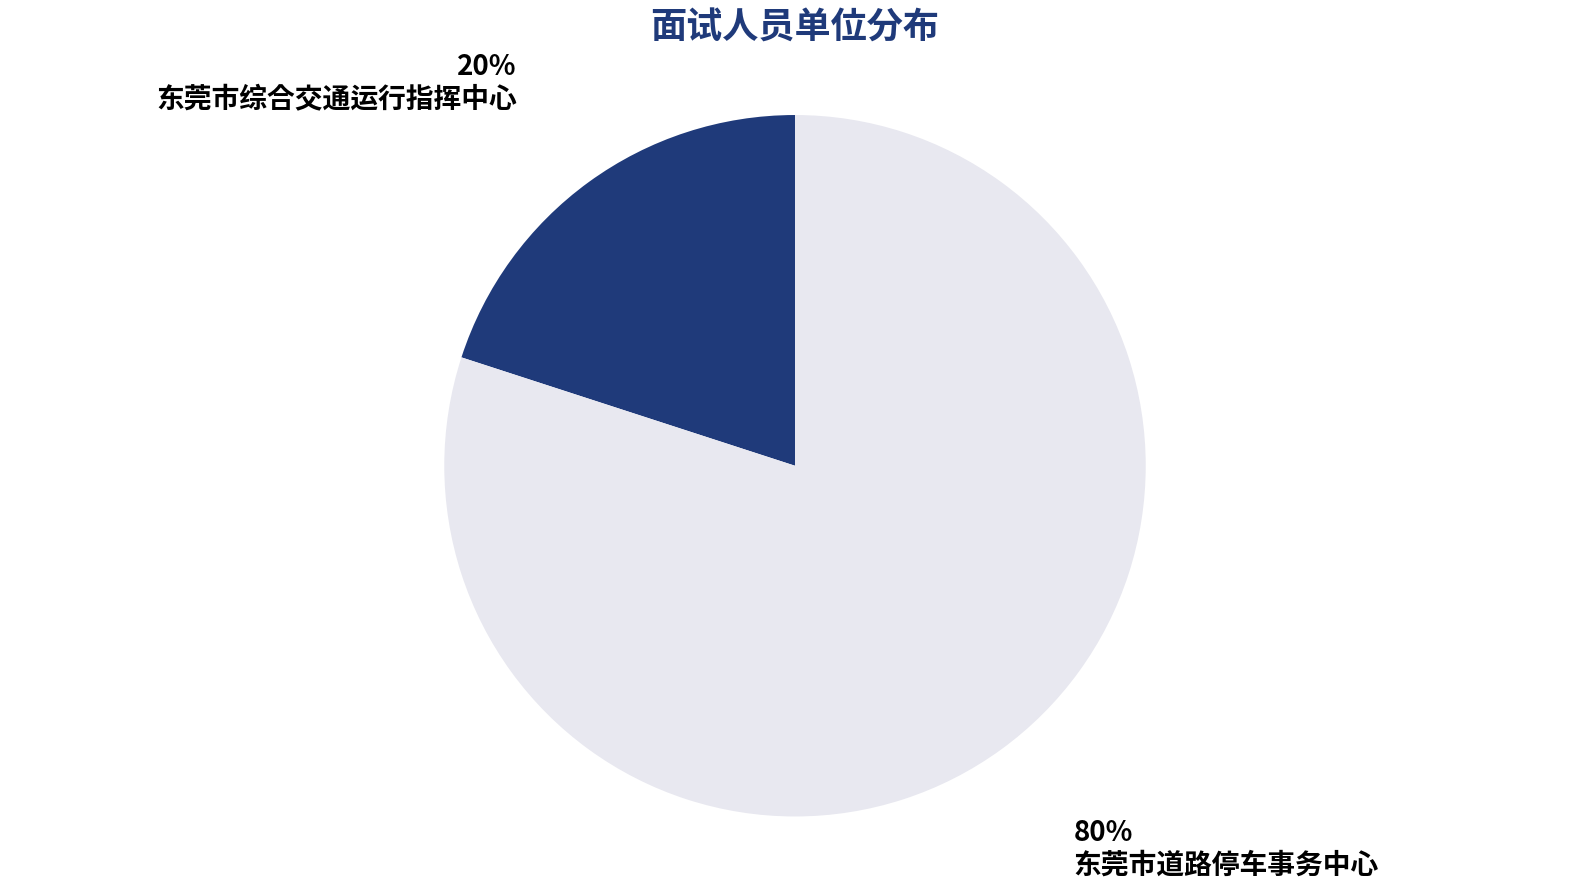

Is there a majority slice in this chart?

Yes